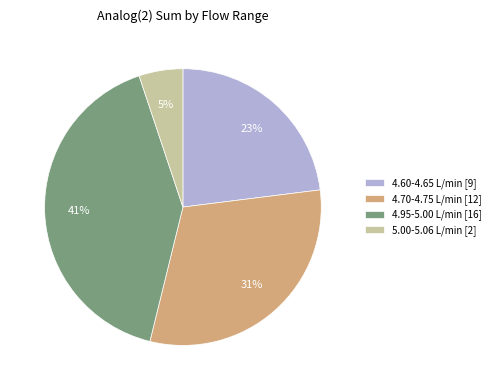

Rank the categories by value from lowest to highest.

5.00-5.06 L/min [2], 4.60-4.65 L/min [9], 4.70-4.75 L/min [12], 4.95-5.00 L/min [16]